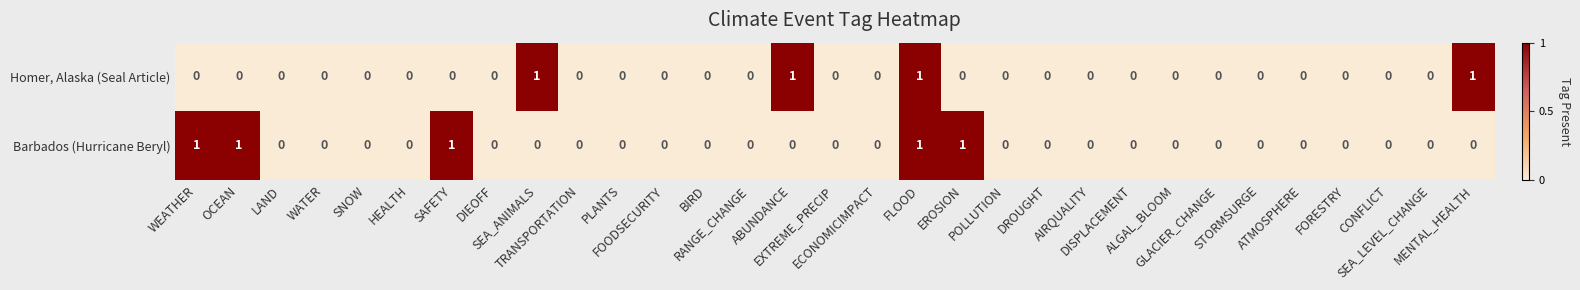

How many data points does each series have?

31